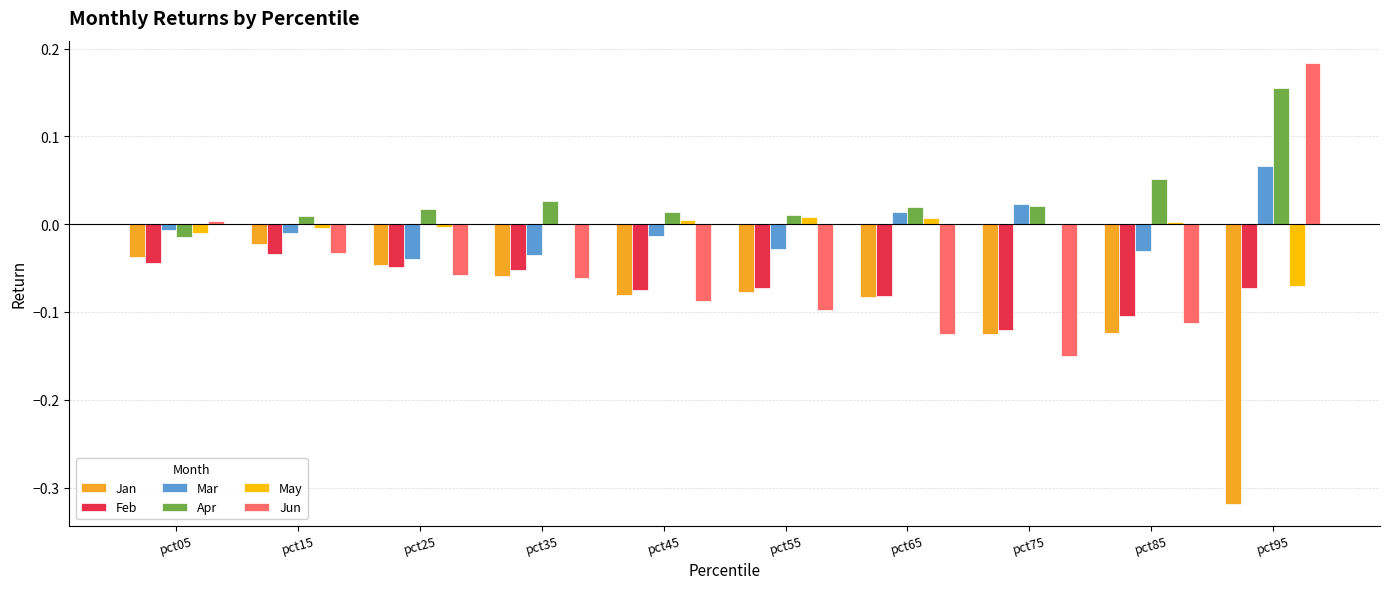

What is the total value across all series at pct65?

-0.2